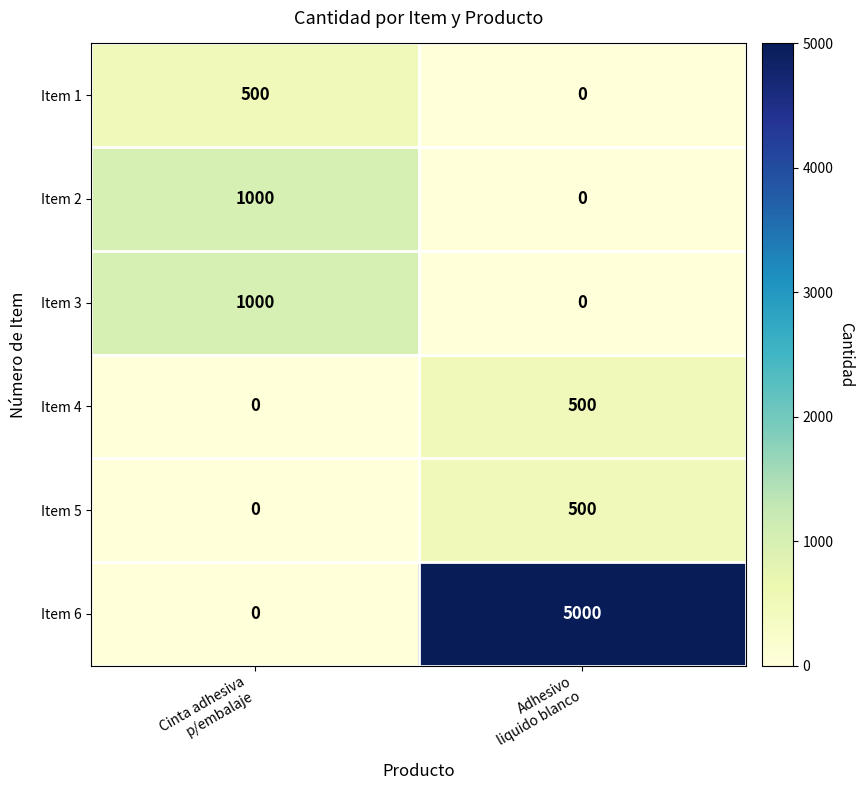

Reading left to right, list all the values displayed in this chart.

Item 1: 500	0
Item 2: 1000	0
Item 3: 1000	0
Item 4: 0	500
Item 5: 0	500
Item 6: 0	5000